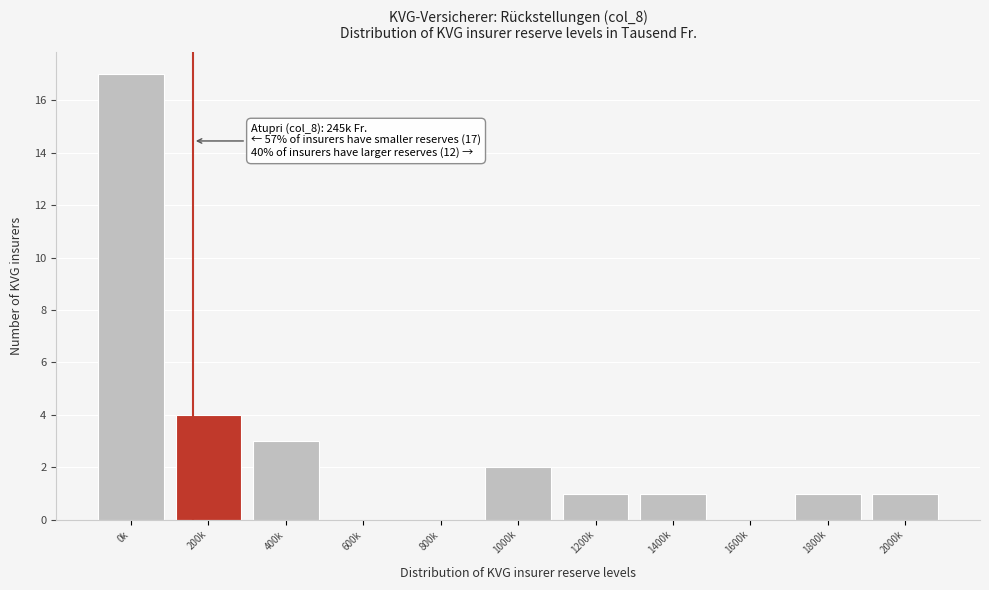

Reading left to right, transcribe all the data shown in this chart.

0k=17	200k=4	400k=3	600k=0	800k=0	1000k=2	1200k=1	1400k=1	1600k=0	1800k=1	2000k=1